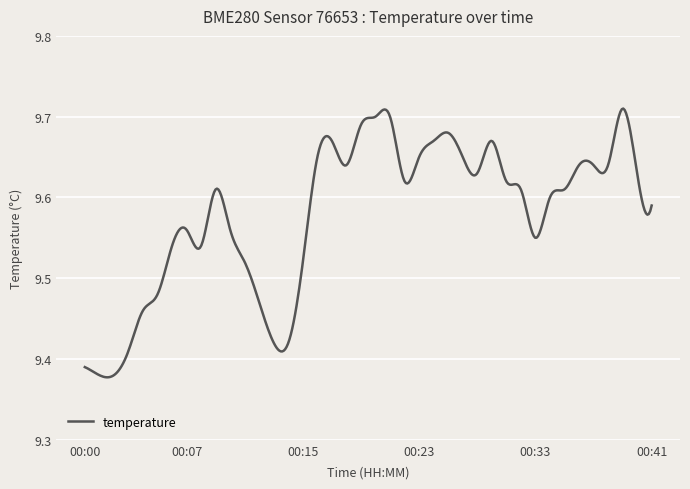

What is the difference between the maximum and minimum values?

0.3